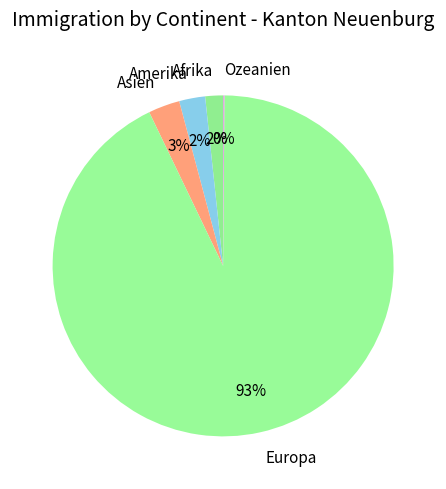

To the nearest percent, what is the difference between the largest and smallest slice percentages?

93%